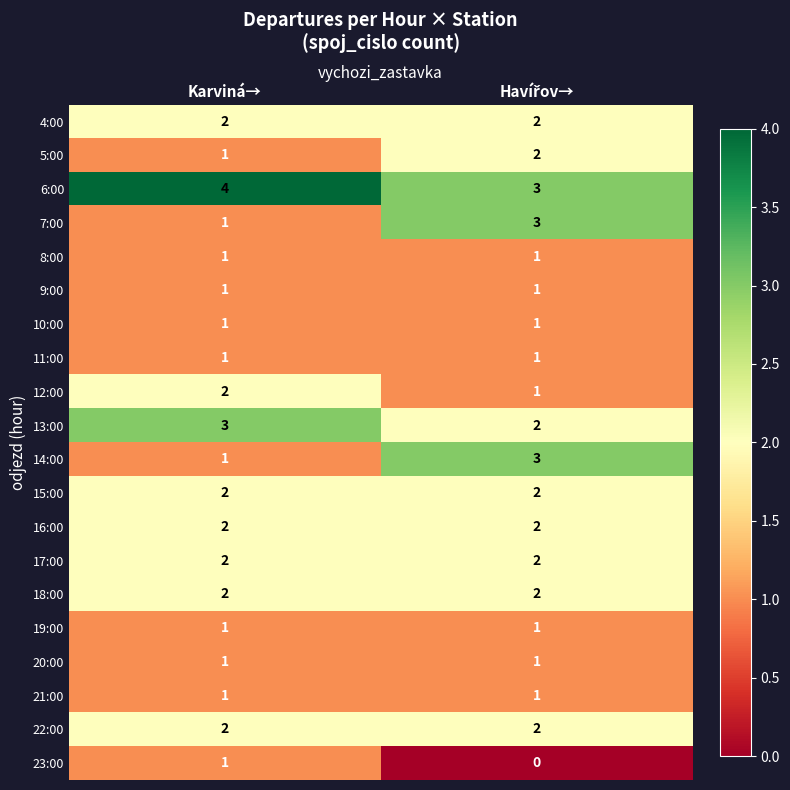

The value of 17:00 at Karviná→ is 1. True or false?

False